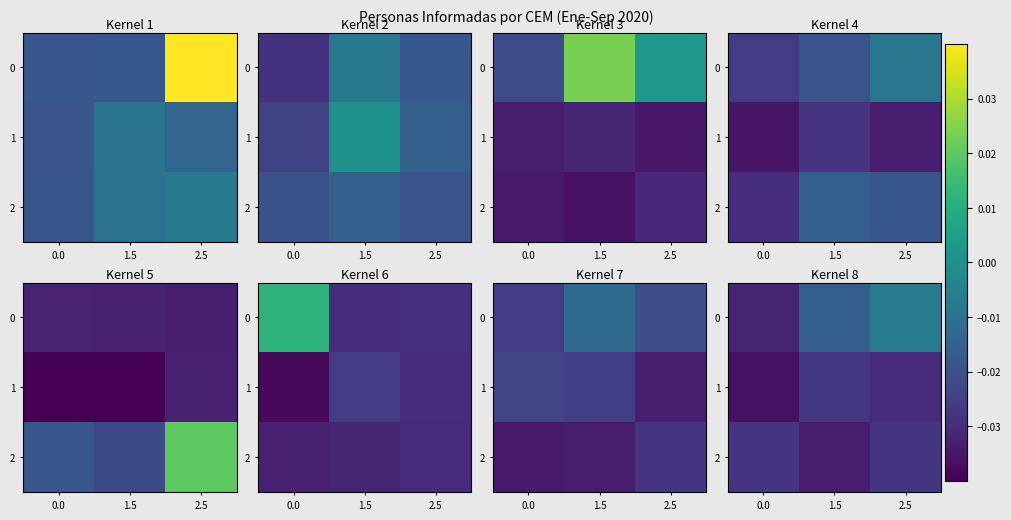

Between 2.5 and 0.0, which is larger?

2.5